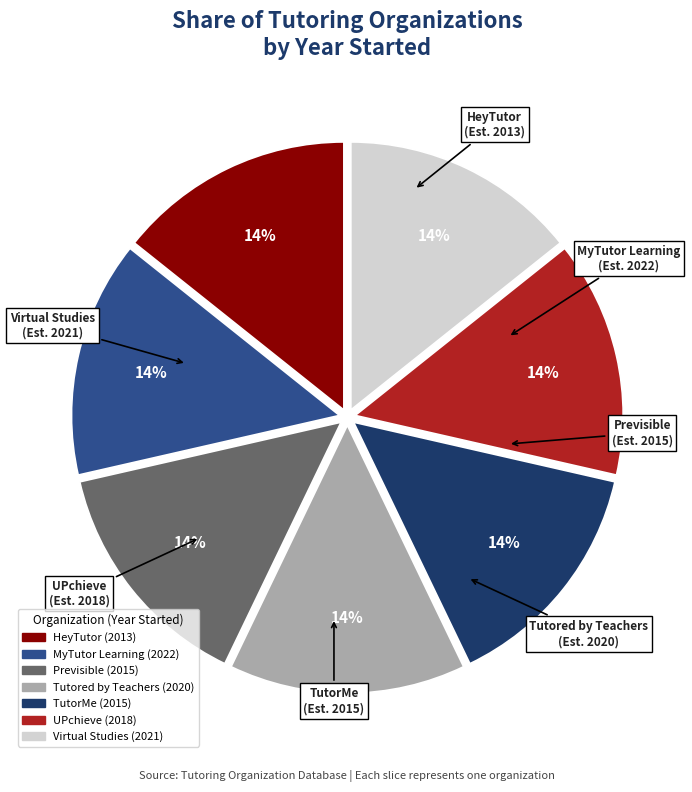

Is HeyTutor the majority of the pie?

No